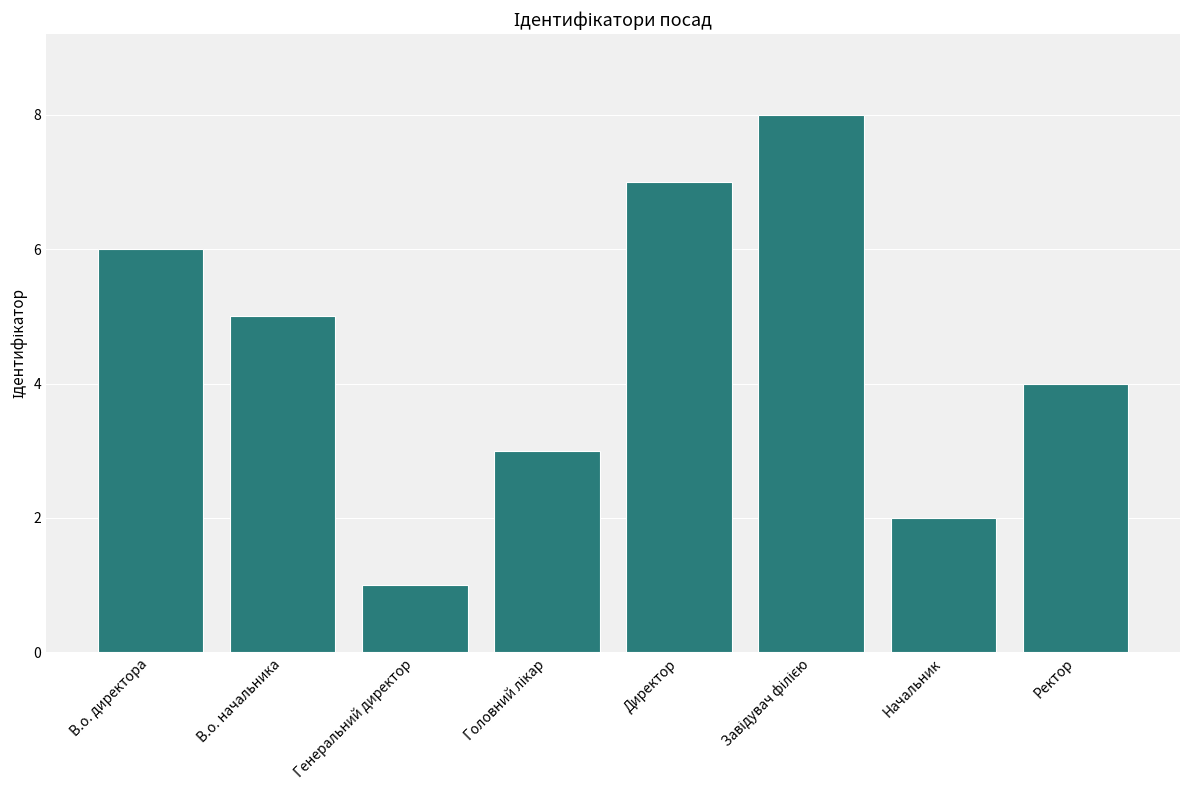

At which label does the data first exceed 5?

В.о. директора